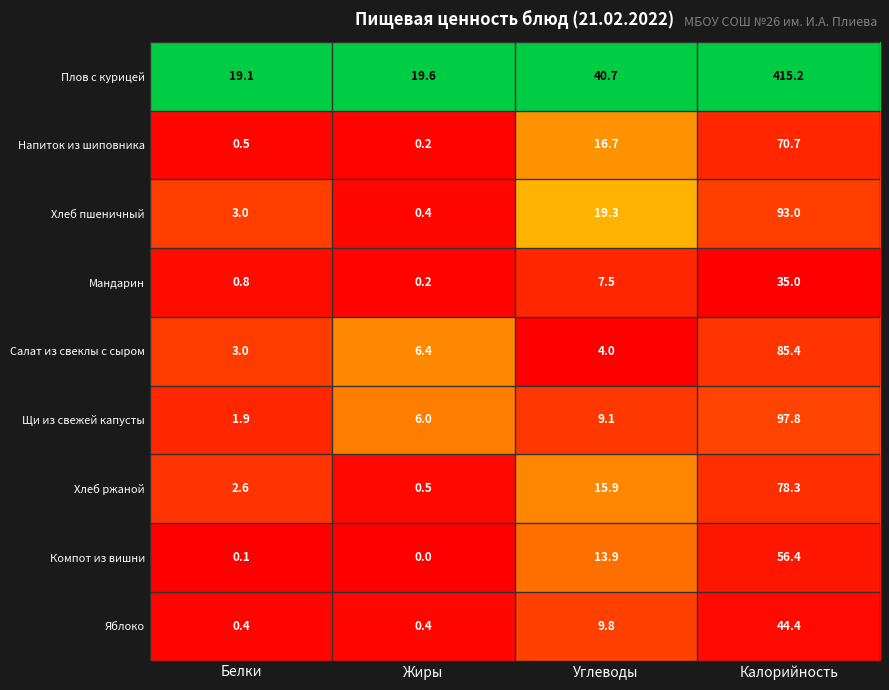

Which label corresponds to the smallest value in the chart?

Жиры